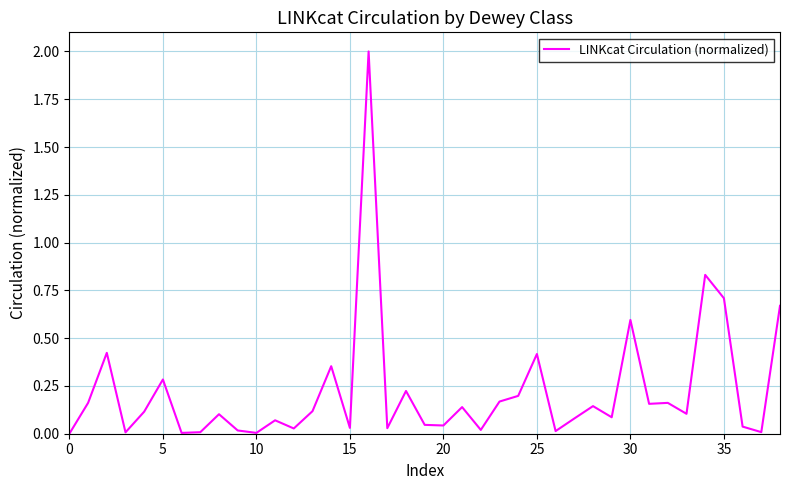

What is the greatest value displayed?

2.0